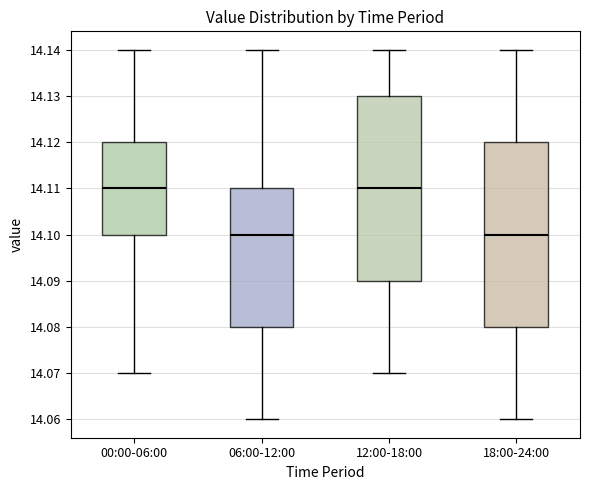

Where does the upper whisker of the box for 18:00-24:00 end on the y-axis? The values are not printed on the chart, so give them approximately, as read against the axis.

14.14